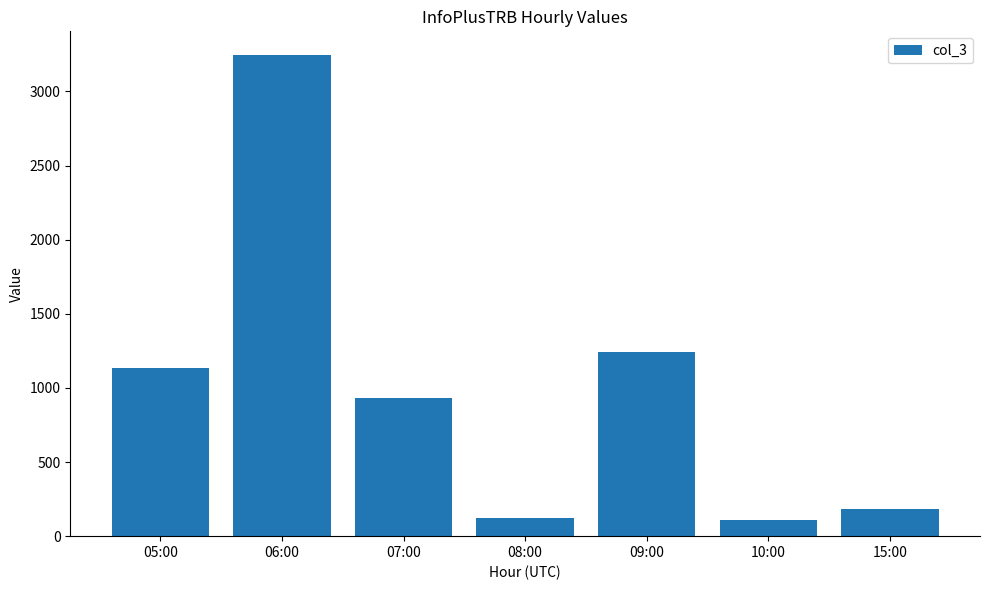

What is the label of the 5th bar from the right?

07:00